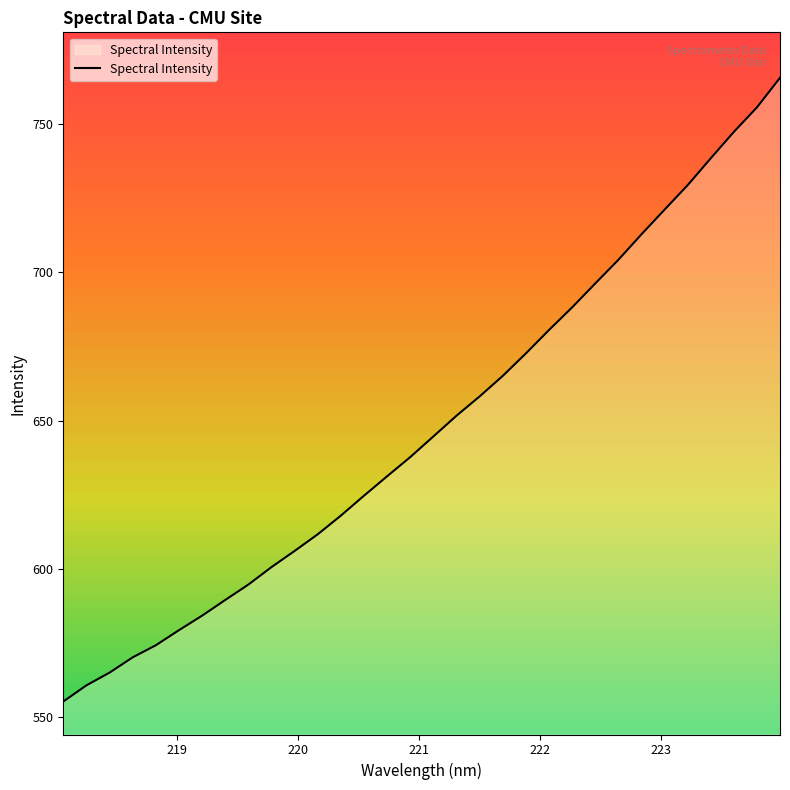

What is the maximum value shown in the chart?

765.6